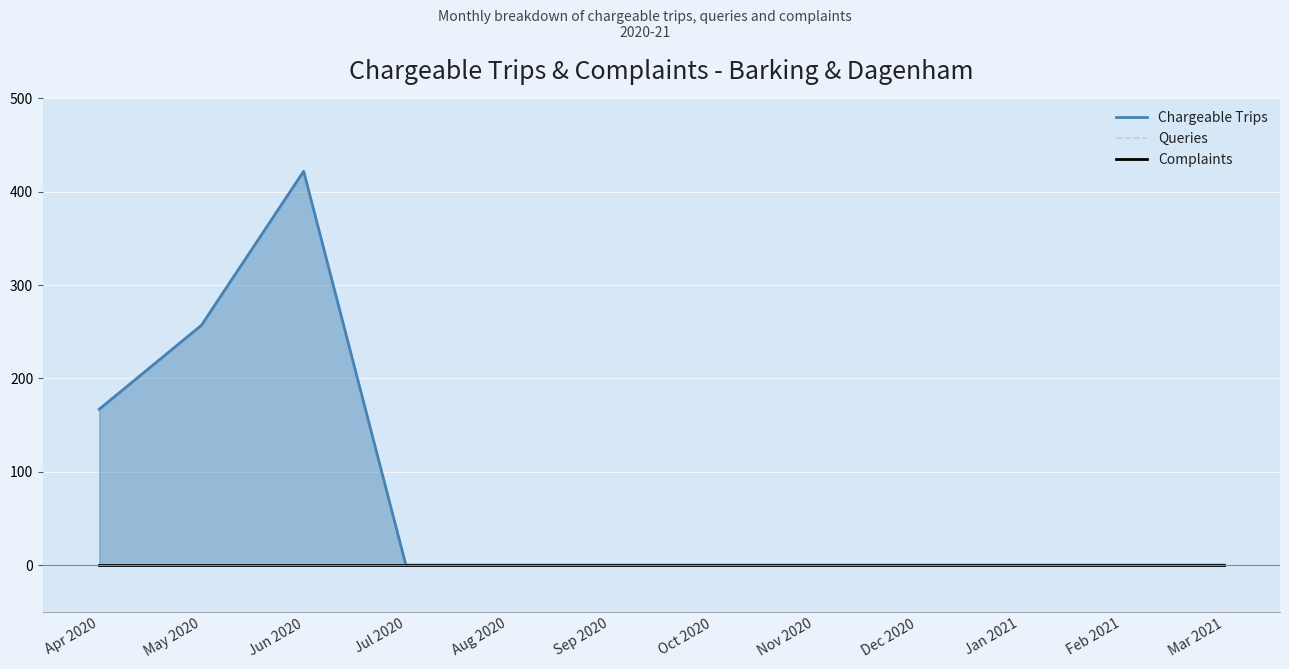

The value of Complaints at Oct 2020 is 0. True or false?

True